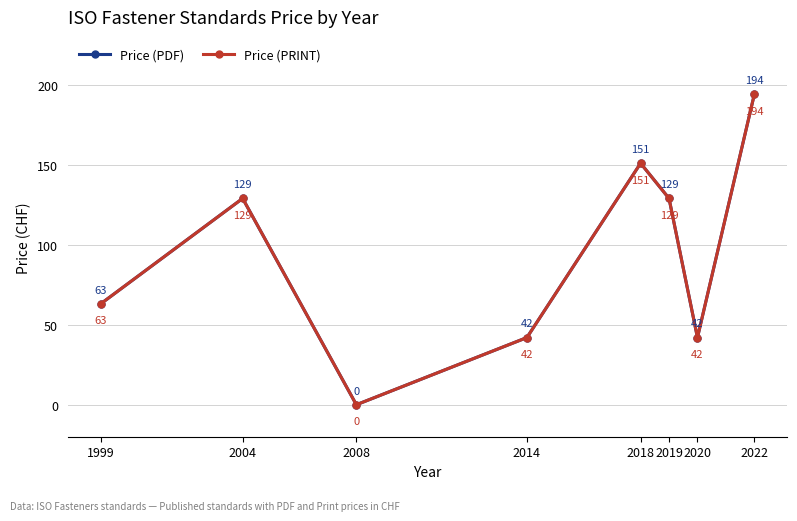

In Price (PRINT), how many points are higher than both neighbors (excluding endpoints)?

2